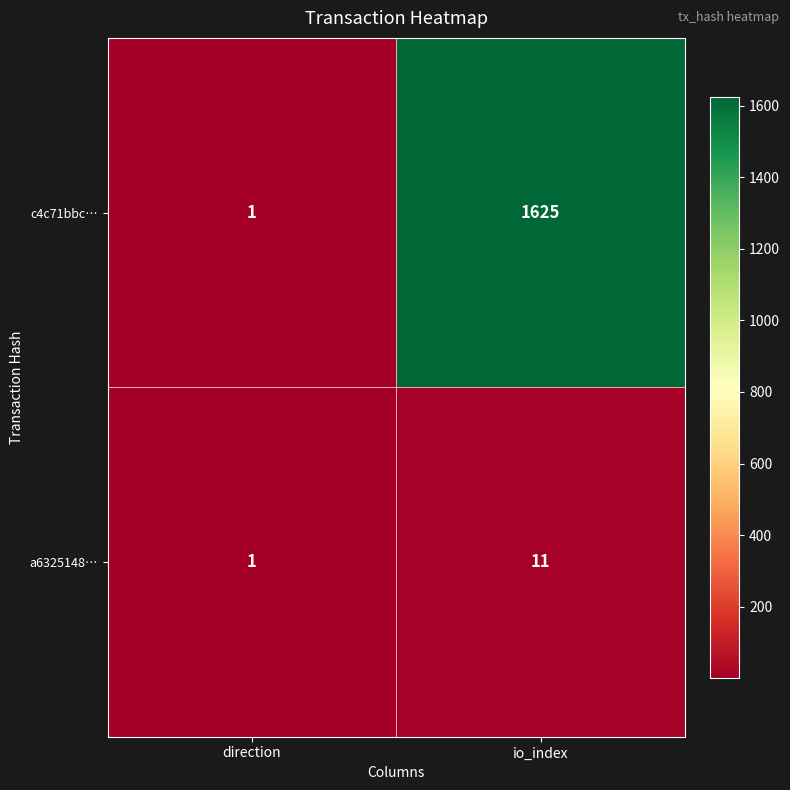

What is the total value across all series at io_index?

1636